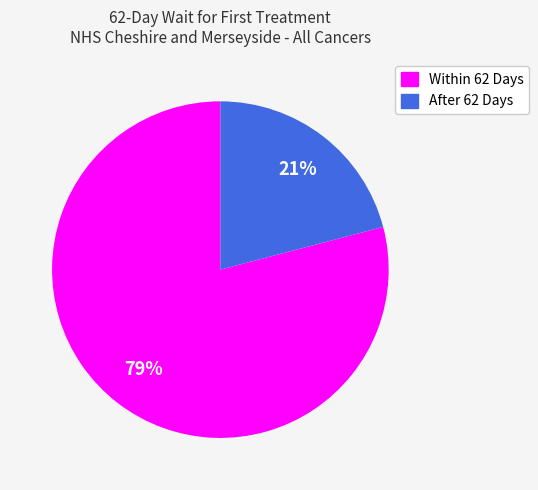

Do After 62 Days and Within 62 Days together represent more than half of the pie?

Yes